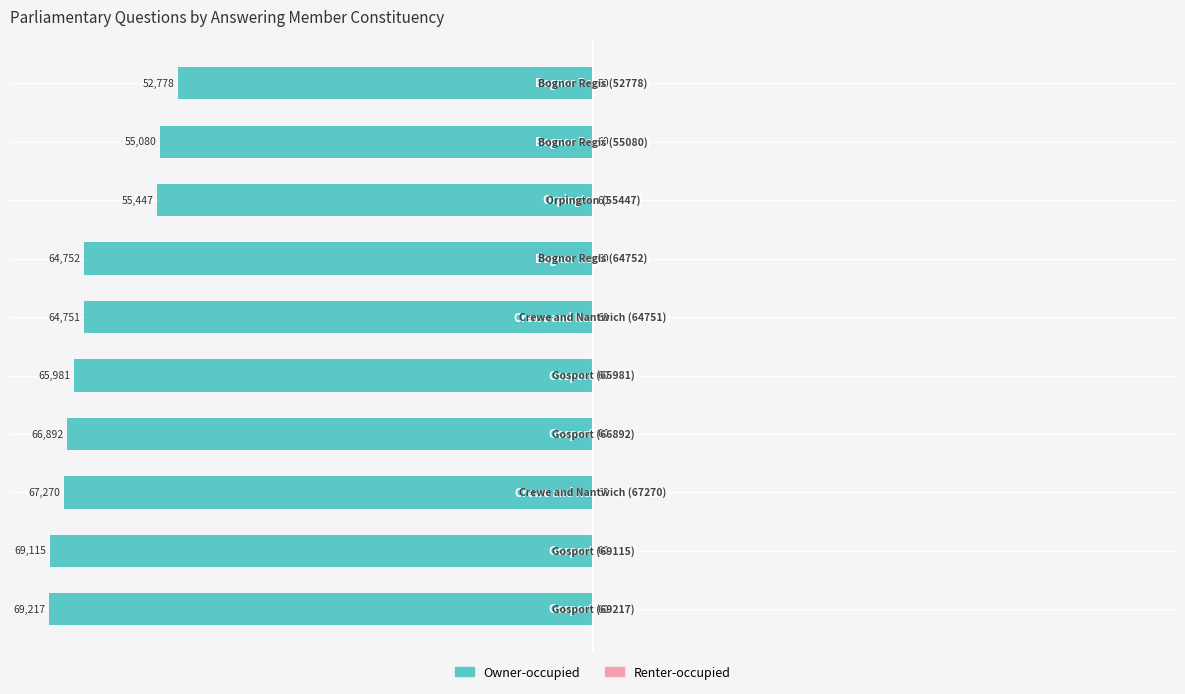

Reading left to right, list all the values displayed in this chart.

Owner-occupied: -70.0	-69.9	-68.0	-67.6	-66.7	-65.5	-65.5	-56.1	-55.7	-53.4
Renter-occupied: 0.6	0.6	0.6	0.6	0.6	0.6	0.6	0.6	0.6	0.6